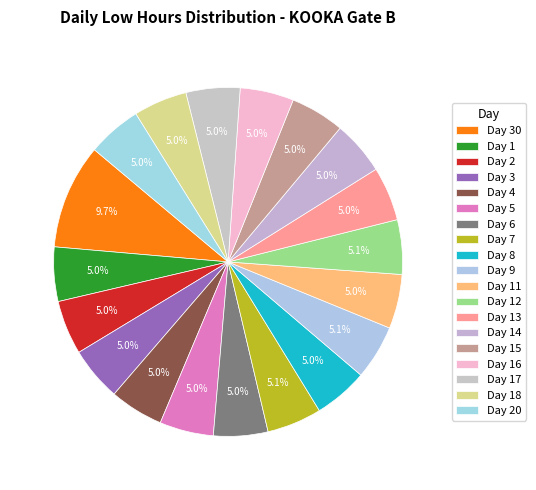

Is it true that Day 3 is 1% of the pie?

False